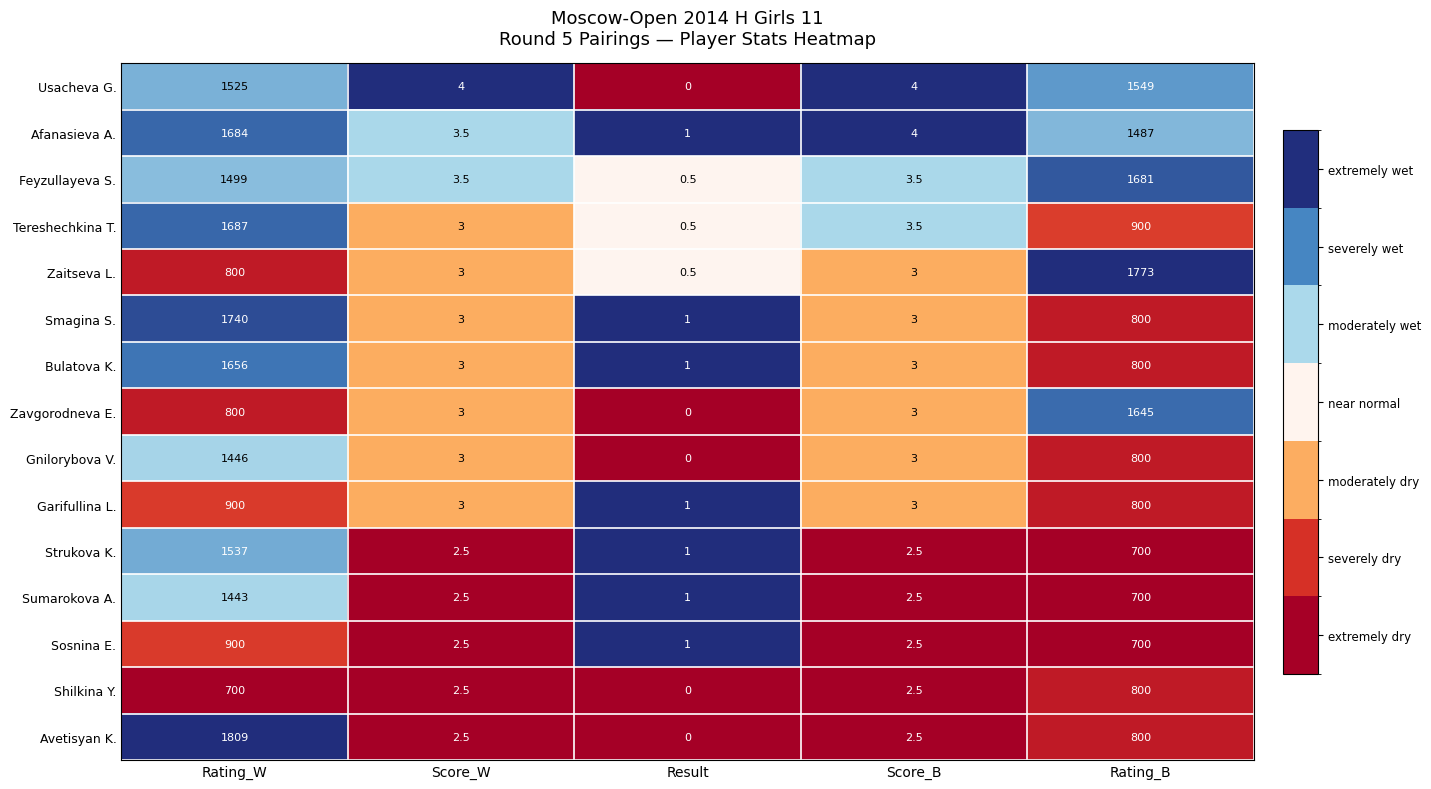

Which series has the largest range (max minus min)?

Avetisyan K.